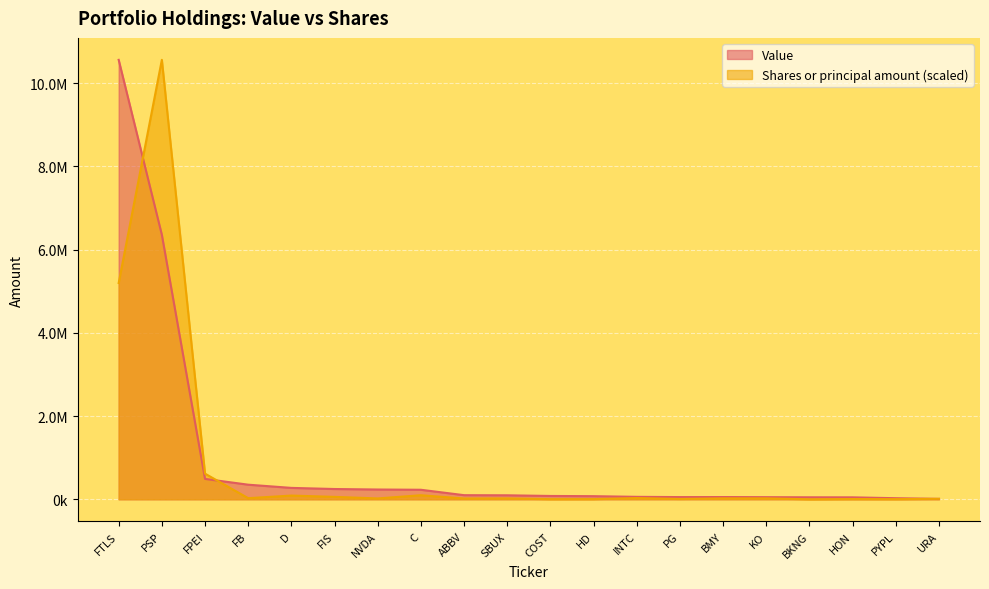

What are all the series names shown in the legend?

Value, Shares or principal amount (scaled)